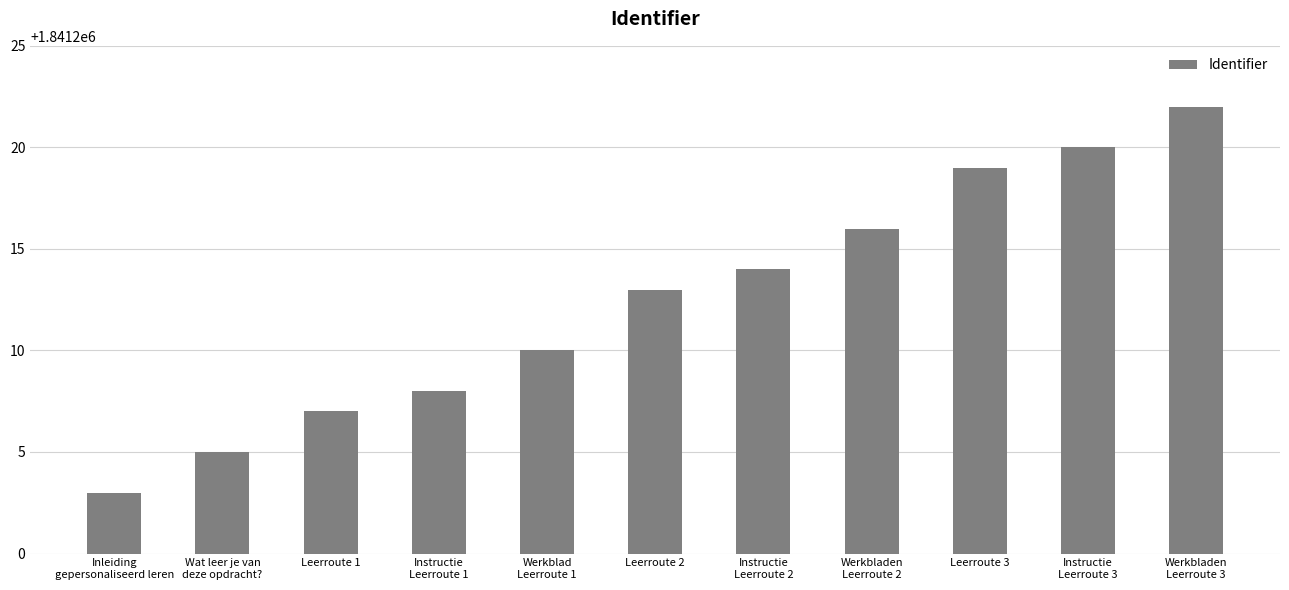

What is the greatest value displayed?

1841222